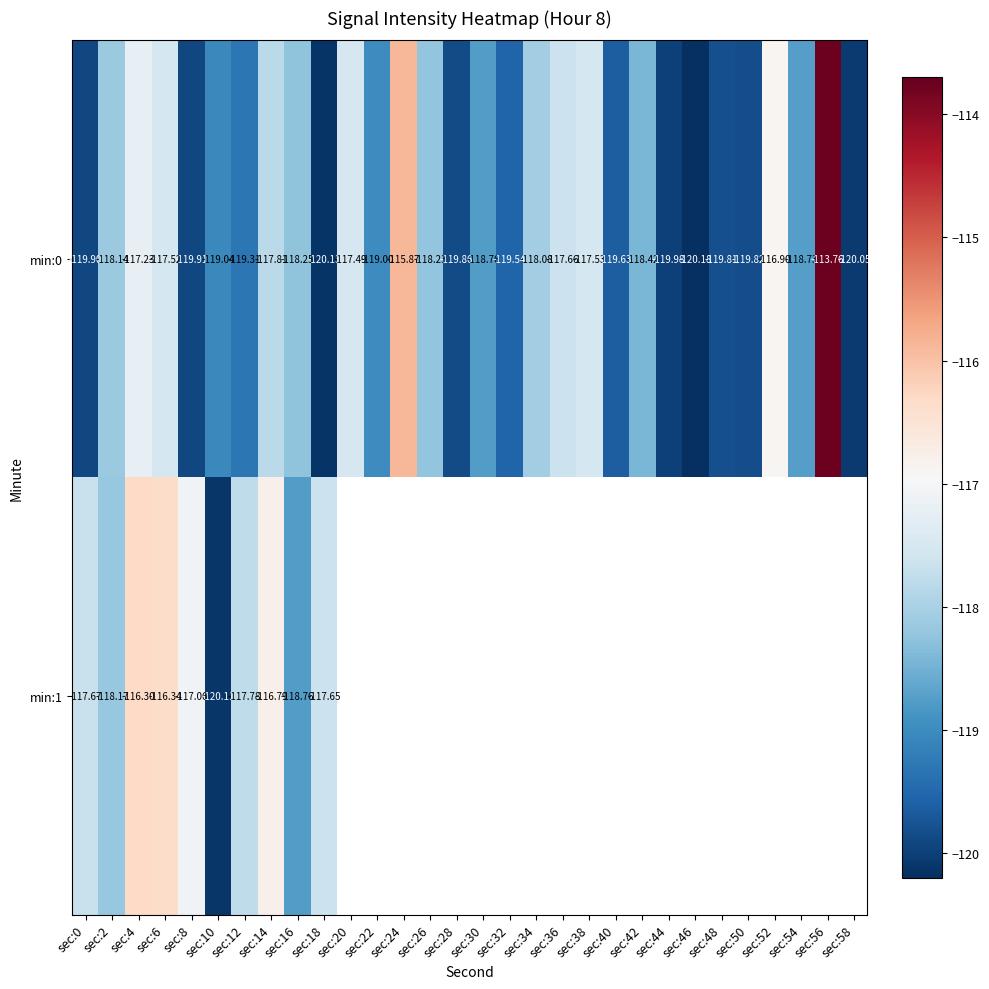

Count the number of data series in this chart.

2